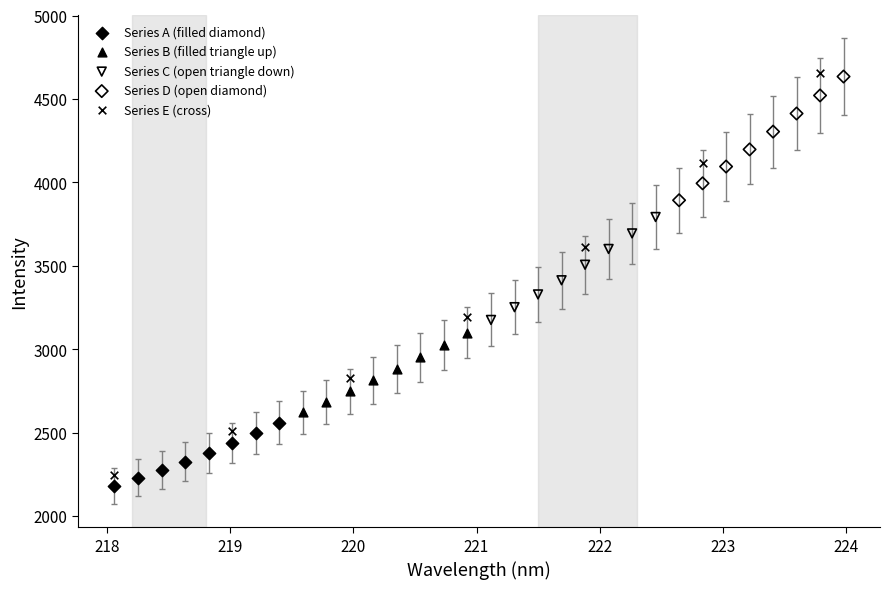

Which series has the largest Y range (max minus min)?

Series E (cross)